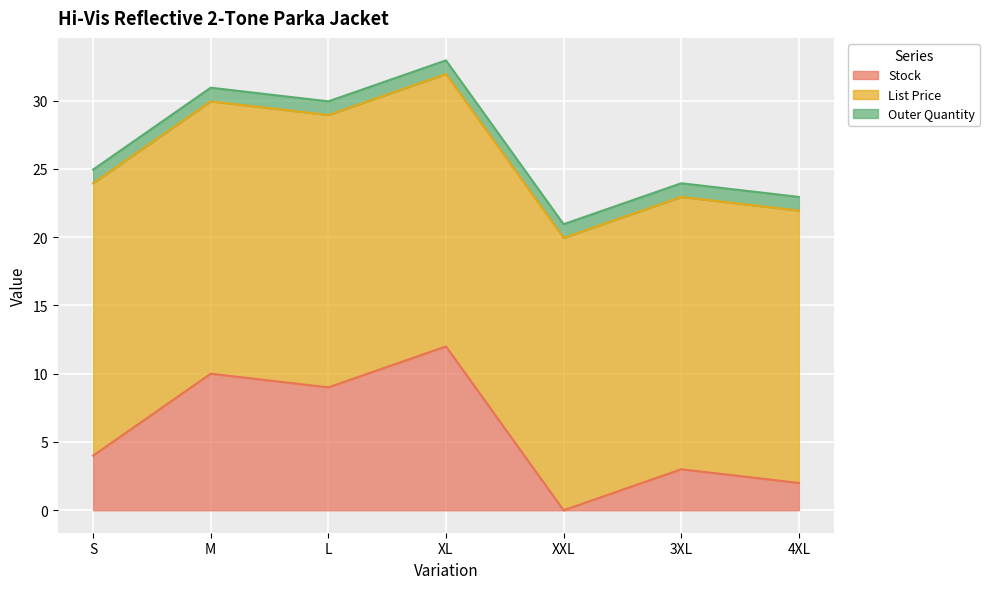

What is the maximum value for Outer Quantity?

1.0